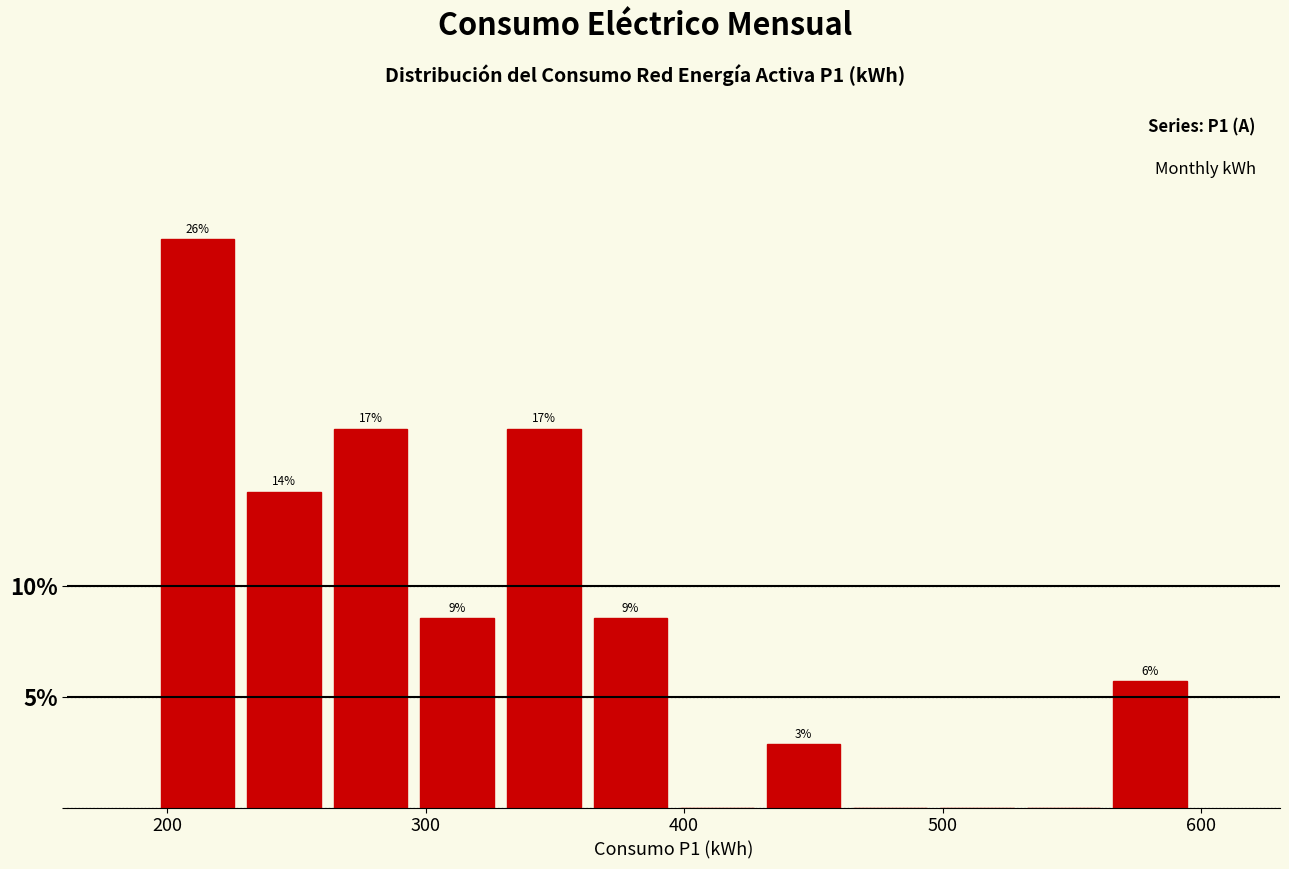

Around what value on the x-axis is the tallest bar? Give the approximate position of its centre, as read against the axis.

210